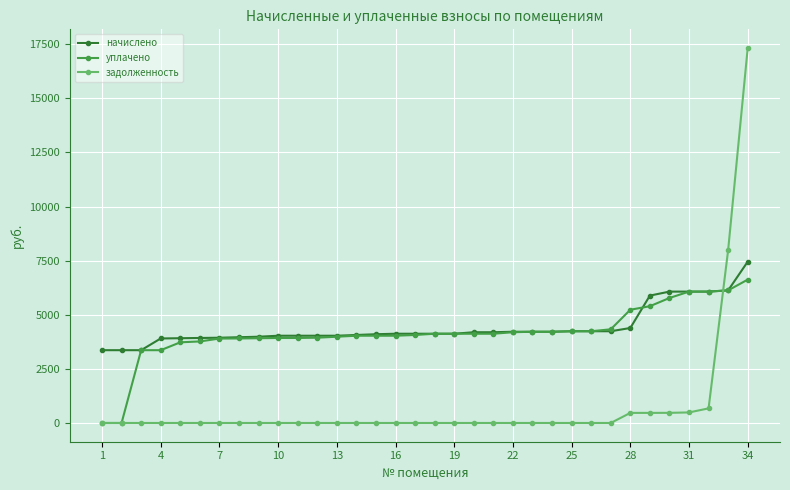

Rank the series by their maximum value, from highest to lowest.

задолженность, начислено, уплачено